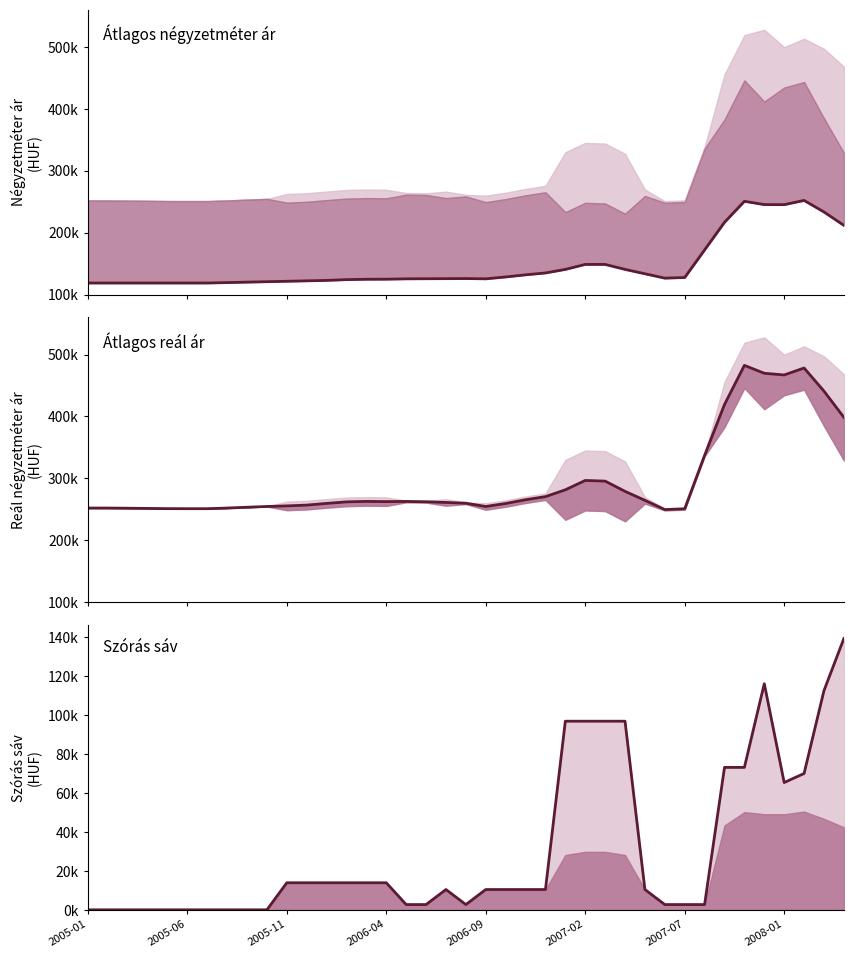

At how many categories does at least one series exceed 277595?

12